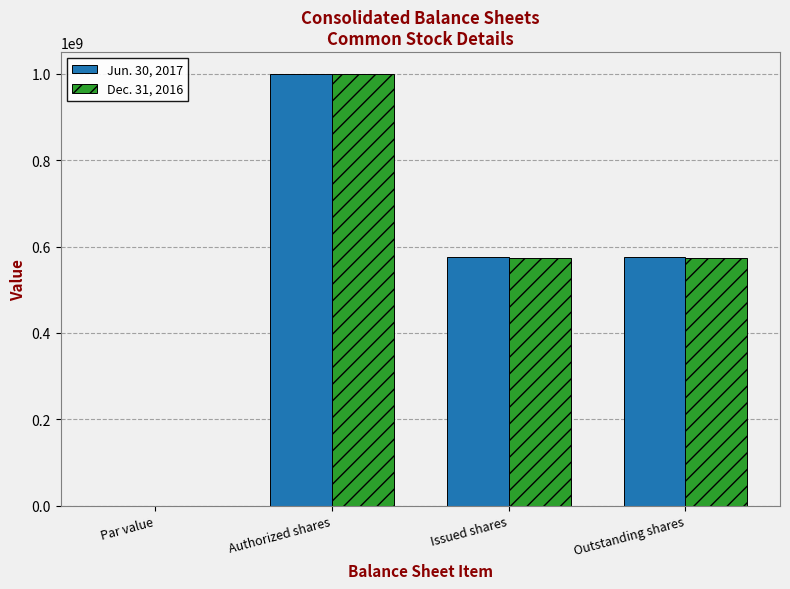

True or false: Jun. 30, 2017 has a value of 575008760.0 at Outstanding shares.

True